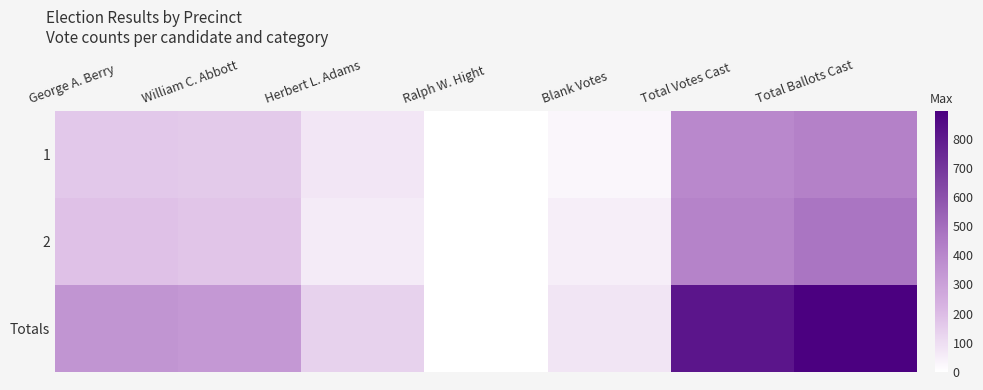

What is the maximum value shown in the chart?

894